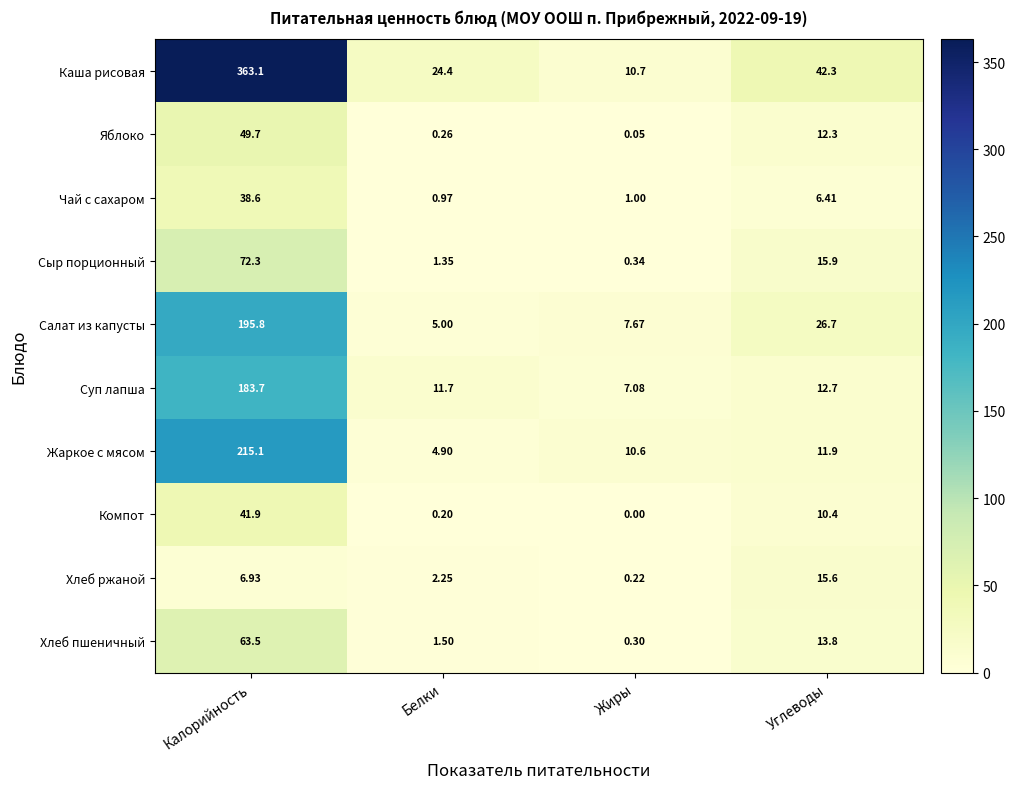

Which label corresponds to the largest value in the chart?

Калорийность